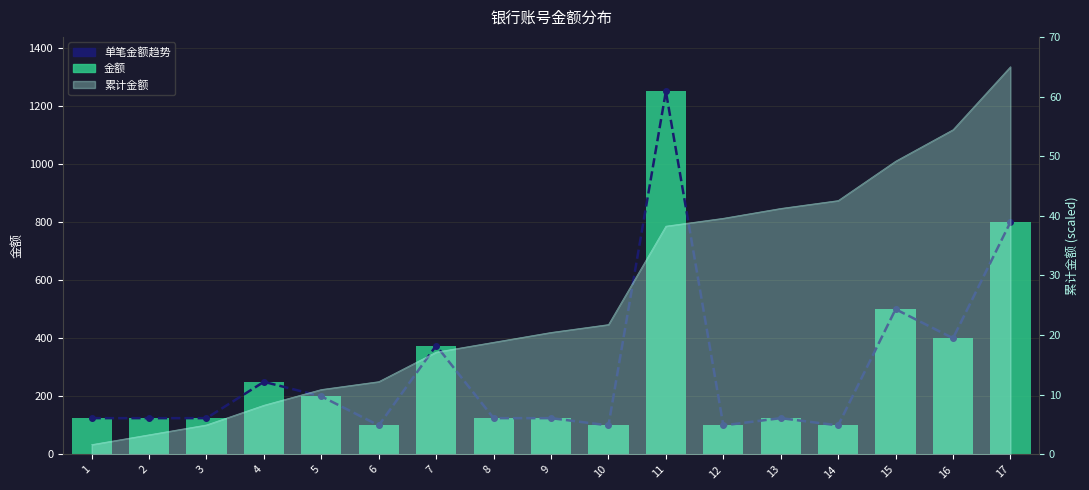

What is the value of the 单笔金额趋势 bar at the 11th from the left?

1250